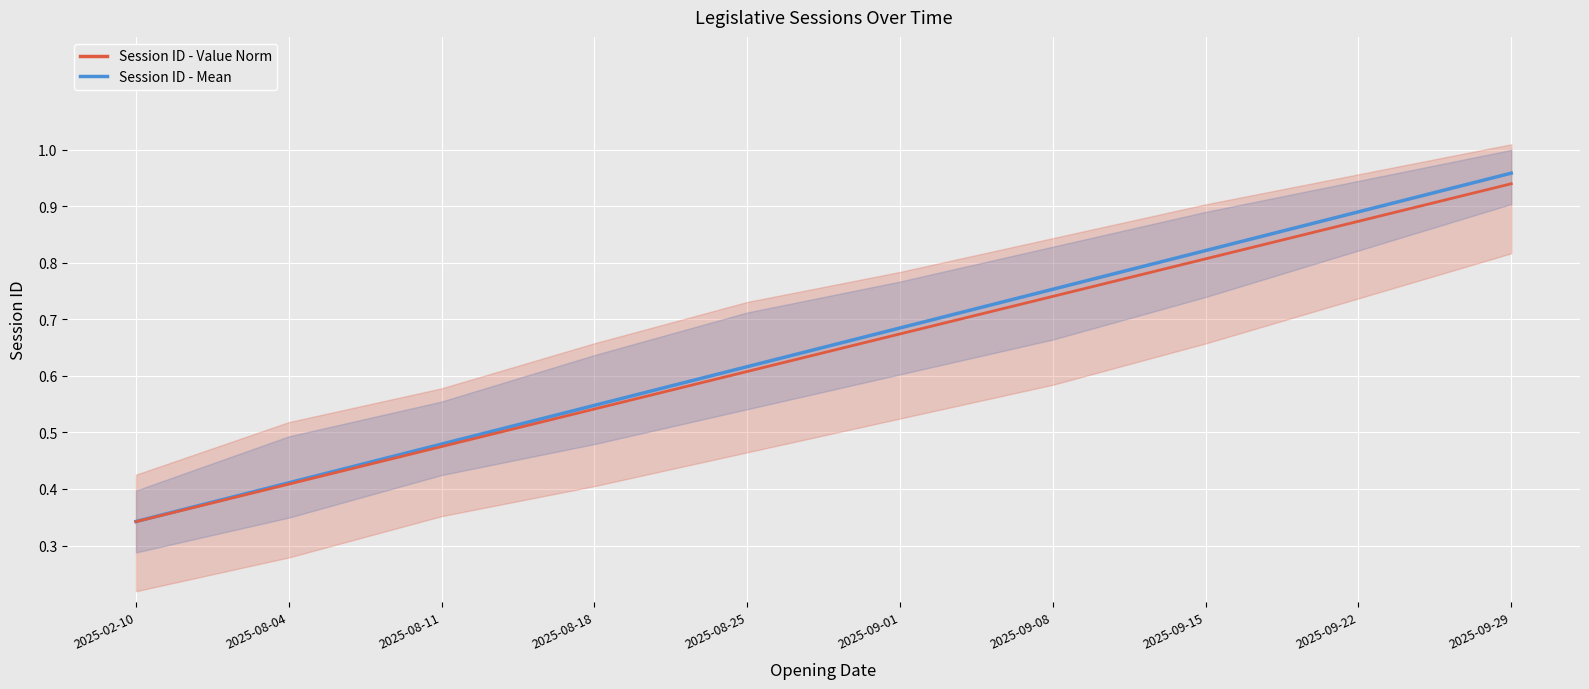

List the series in order of their peak value, highest first.

Session ID - Mean, Session ID - Value Norm